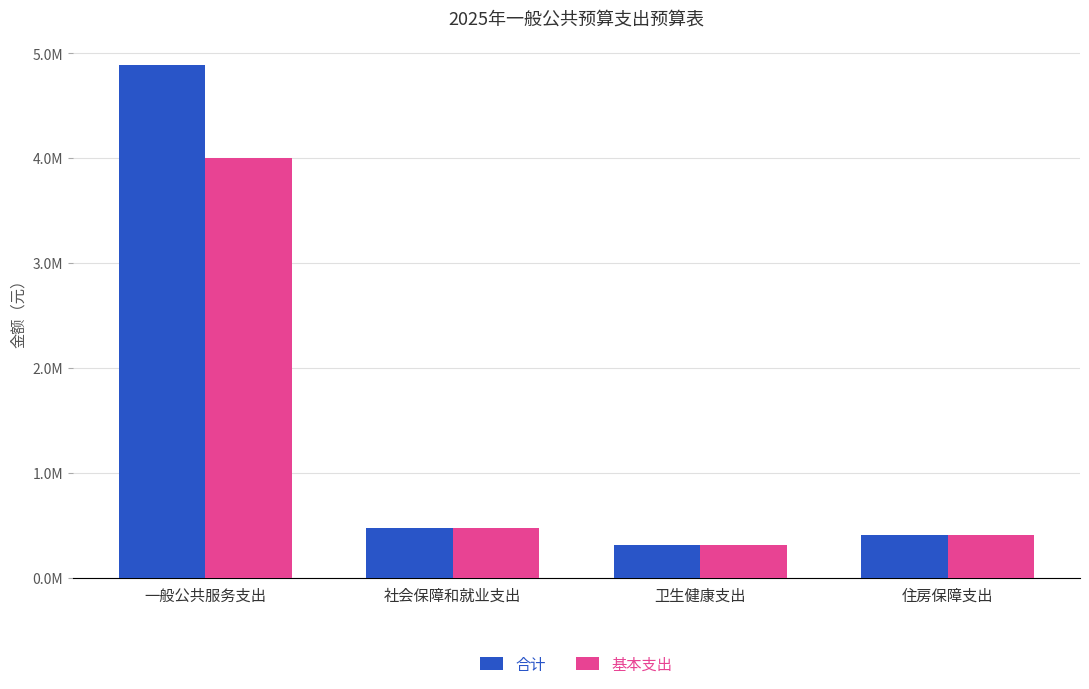

Rank the series by their maximum value, from lowest to highest.

基本支出, 合计